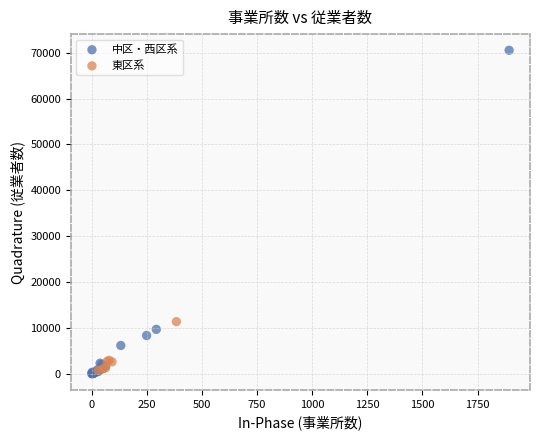

What are all the series names shown in the legend?

中区・西区系, 東区系